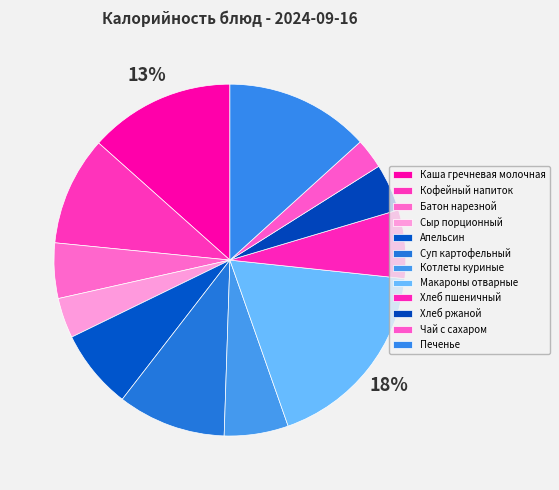

Is it true that Батон нарезной is 5% of the pie?

True